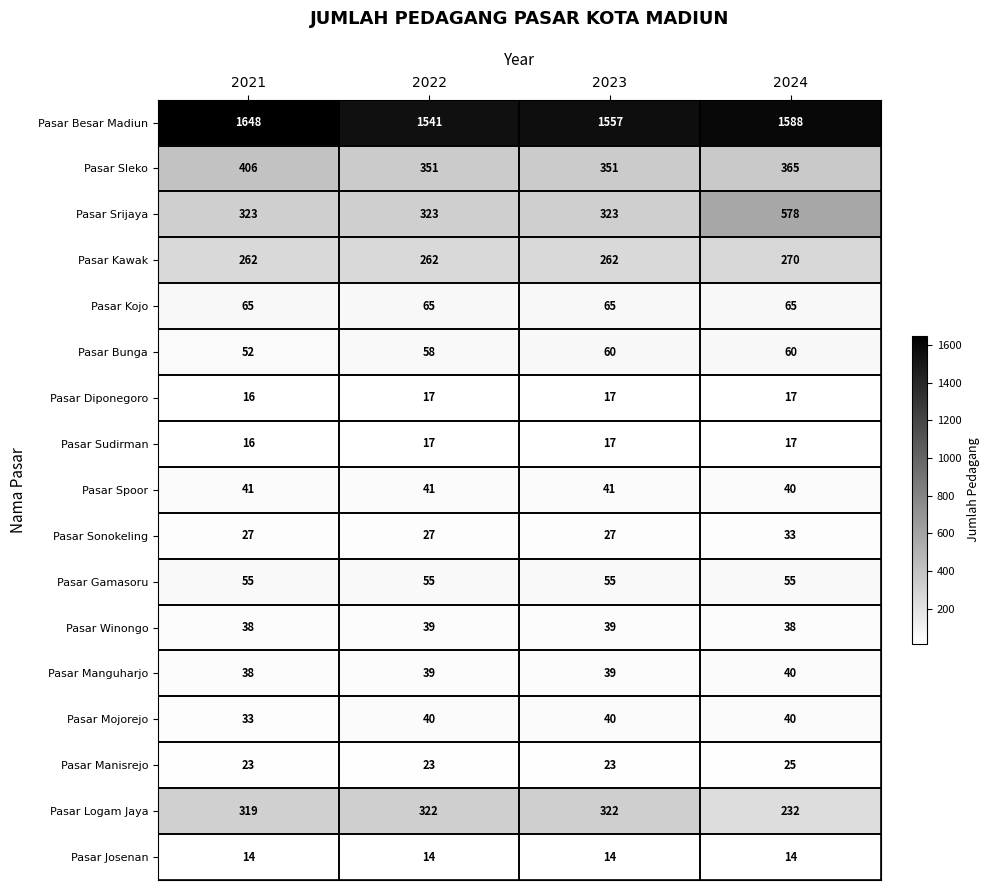

What is the sum of all Pasar Sleko values?

1473